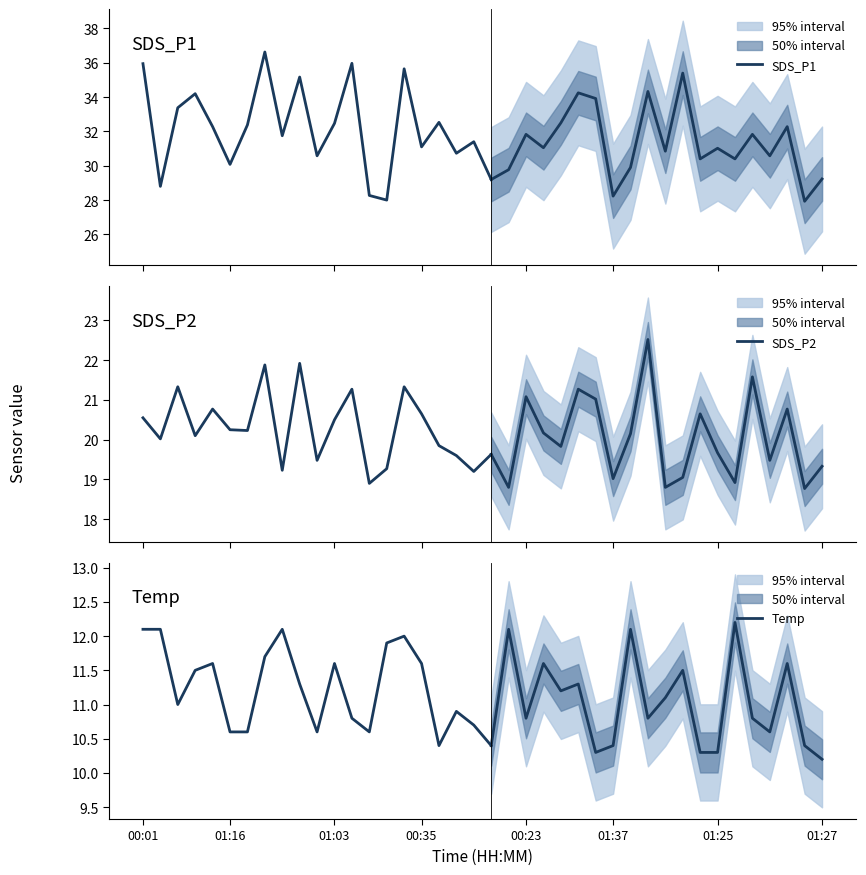

What is the difference between the highest and lowest values at 01:25?

20.7